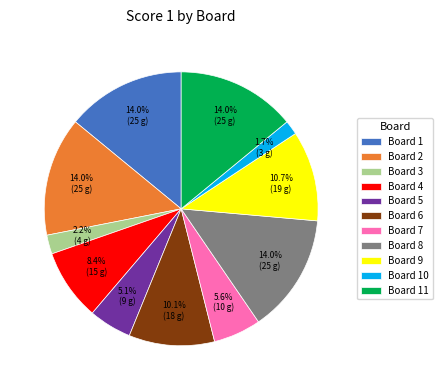

Is there a majority slice in this chart?

No